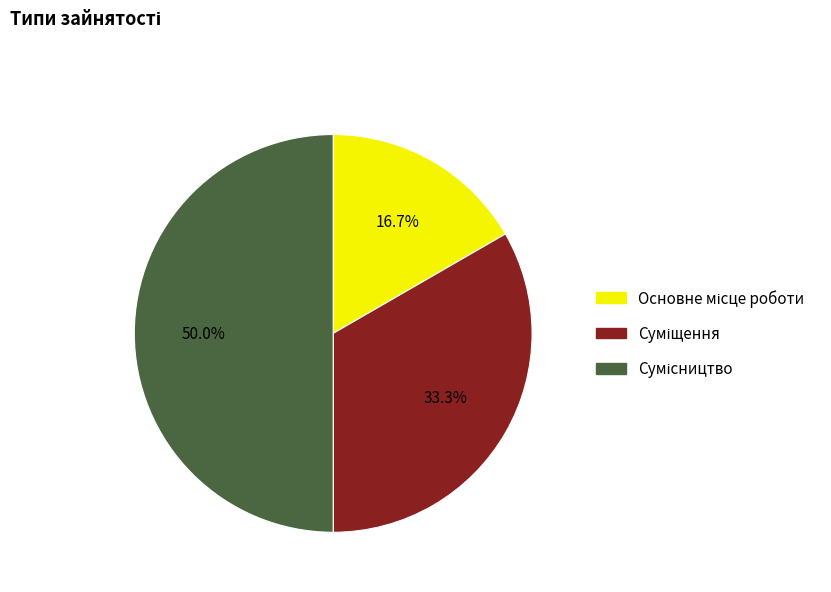

How many segments does this pie chart have?

3